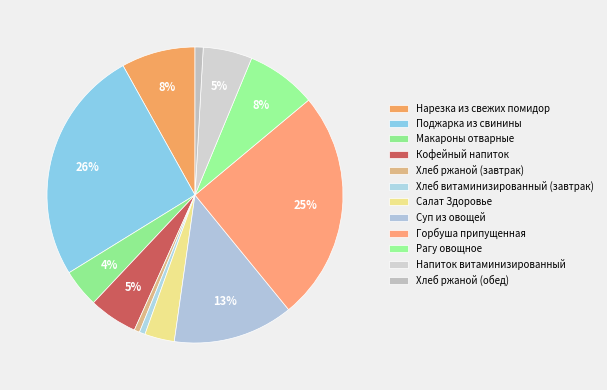

How many slices are in this pie chart?

12